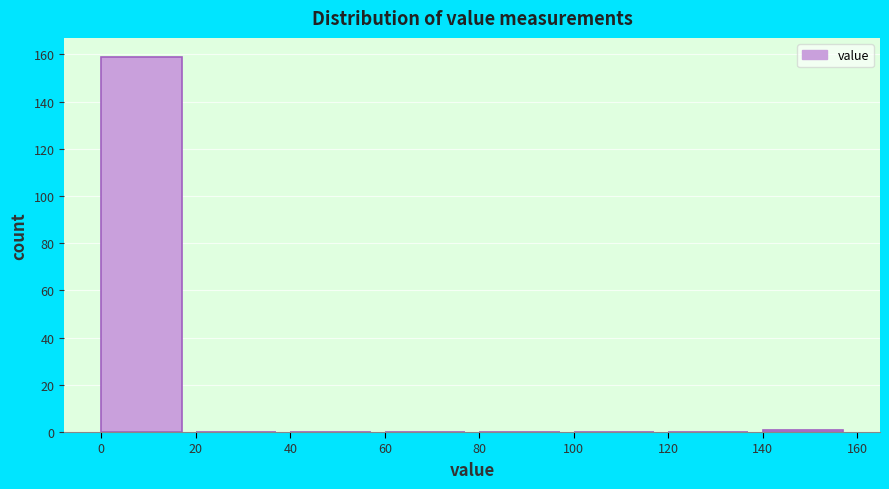

Reading left to right, transcribe this chart: for each bar, give the range it covers on the x-axis and its height. The values are not printed on the chart, so give them approximately, as read against the axis.

0 to 20: 160
20 to 40: 0
40 to 60: 0
60 to 80: 0
80 to 100: 0
100 to 120: 0
120 to 140: 0
140 to 160: under 2